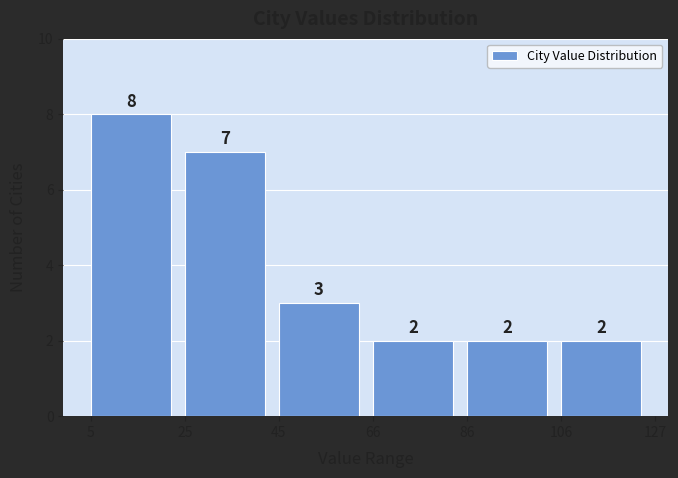

How tall is the bar that spans 45 to 66 on the x-axis?

3